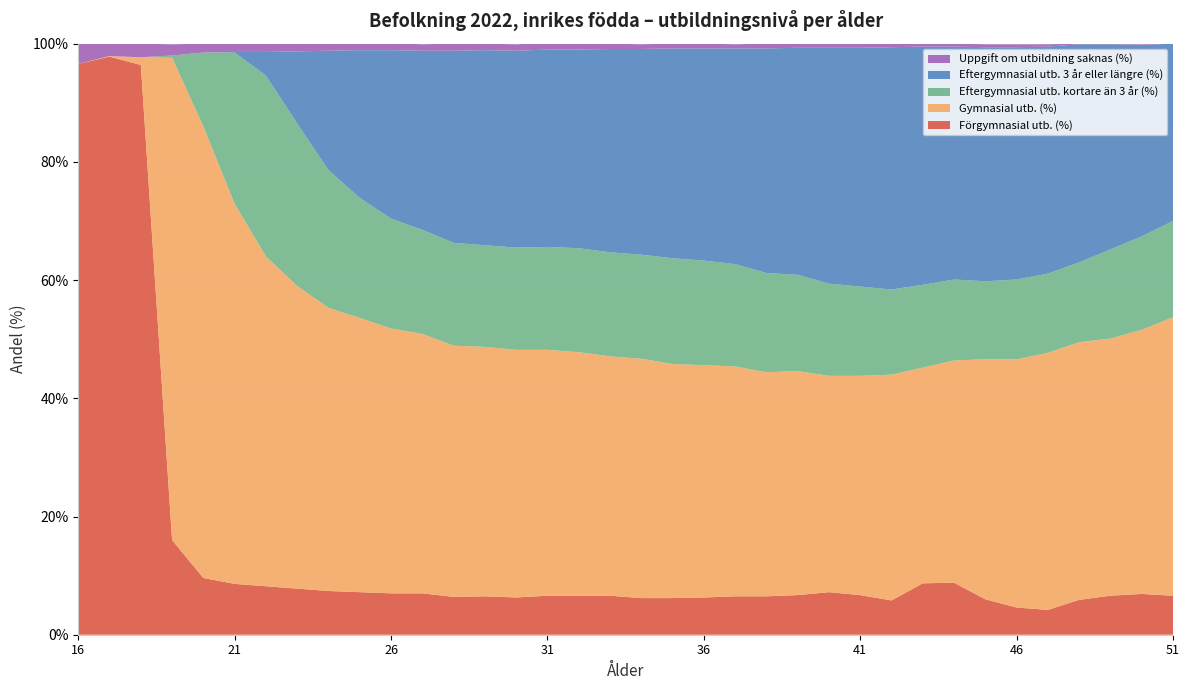

Reading left to right, what are all the values shown in this chart?

Förgymnasial utb. (%): 1.0	1.0	1.0	0.2	0.1	0.1	0.1	0.1	0.1	0.1	0.1	0.1	0.1	0.1	0.1	0.1	0.1	0.1	0.1	0.1	0.1	0.1	0.1	0.1	0.1	0.1	0.1	0.1	0.1	0.1	0.0	0.0	0.1	0.1	0.1	0.1
Gymnasial utb. (%): 0.0	0.0	0.0	0.8	0.8	0.6	0.6	0.5	0.5	0.5	0.4	0.4	0.4	0.4	0.4	0.4	0.4	0.4	0.4	0.4	0.4	0.4	0.4	0.4	0.4	0.4	0.4	0.4	0.4	0.4	0.4	0.4	0.4	0.4	0.4	0.5
Eftergymnasial utb. kortare än 3 år (%): 0.0	0.0	0.0	0.0	0.1	0.3	0.3	0.3	0.2	0.2	0.2	0.2	0.2	0.2	0.2	0.2	0.2	0.2	0.2	0.2	0.2	0.2	0.2	0.2	0.2	0.2	0.1	0.1	0.1	0.1	0.1	0.1	0.1	0.2	0.2	0.2
Eftergymnasial utb. 3 år eller längre (%): 0.0	0.0	0.0	0.0	0.0	0.0	0.0	0.1	0.2	0.2	0.3	0.3	0.3	0.3	0.3	0.3	0.3	0.3	0.3	0.4	0.4	0.4	0.4	0.4	0.4	0.4	0.4	0.4	0.4	0.4	0.4	0.4	0.4	0.3	0.3	0.3
Uppgift om utbildning saknas (%): 0.0	0.0	0.0	0.0	0.0	0.0	0.0	0.0	0.0	0.0	0.0	0.0	0.0	0.0	0.0	0.0	0.0	0.0	0.0	0.0	0.0	0.0	0.0	0.0	0.0	0.0	0.0	0.0	0.0	0.0	0.0	0.0	0.0	0.0	0.0	0.0